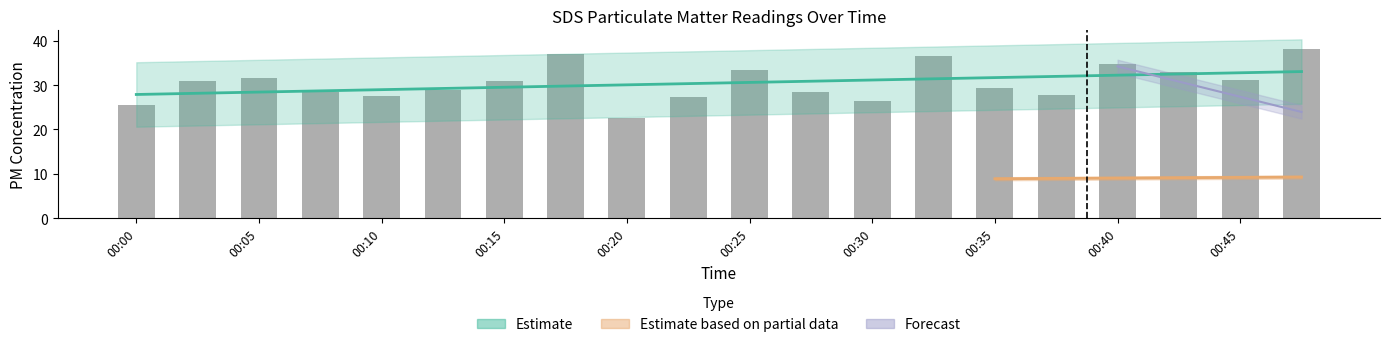

Reading right to left, extract all data points from this chart.

38.0	31.2	32.9	34.7	27.8	29.4	36.5	26.4	28.4	33.3	27.2	22.7	37.1	30.9	29.0	27.4	28.4	31.6	30.9	25.5